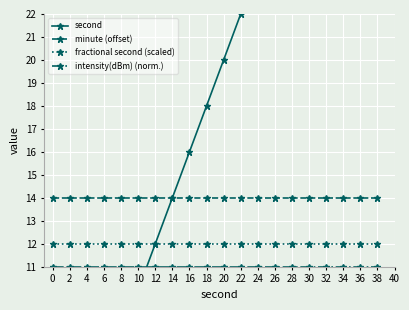

What is the lowest value of the fractional second (scaled) series?

12